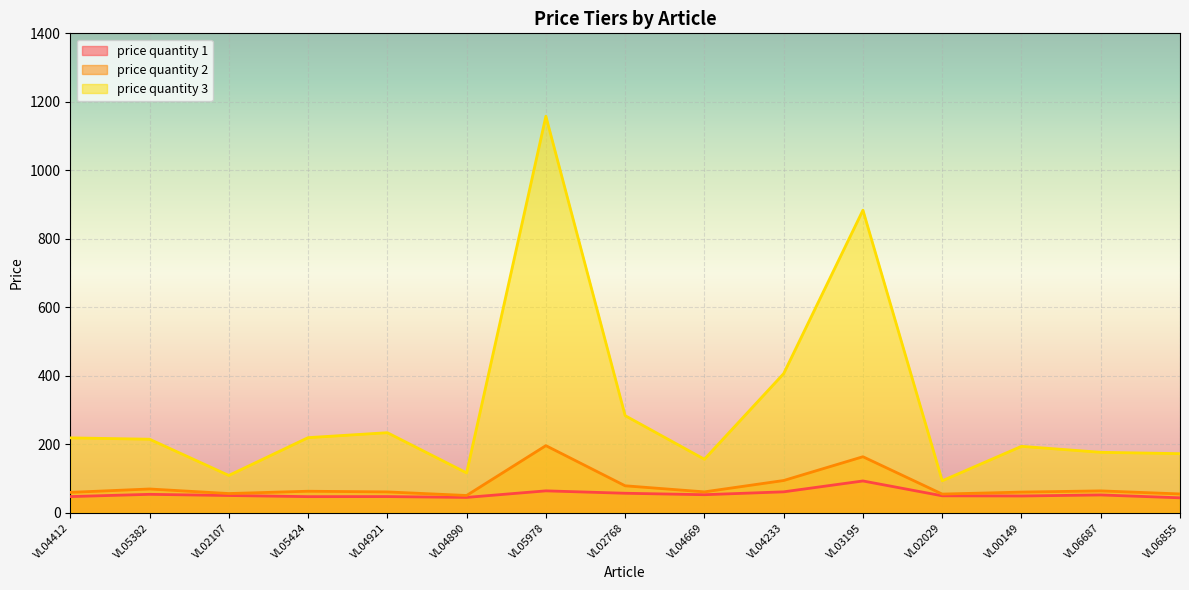

Reading right to left, what are all the values shown in this chart?

price quantity 1: 44.0	52.4	49.4	49.9	93.2	61.5	53.1	57.3	64.3	45.2	47.6	47.4	50.8	54.2	47.6
price quantity 2: 55.3	64.2	60.7	54.9	164.0	94.5	61.4	79.1	196.4	50.8	61.2	63.2	56.5	69.8	59.9
price quantity 3: 172.9	176.9	194.3	93.8	883.8	406.6	156.6	283.9	1158.0	116.8	234.2	219.7	109.3	215.1	219.0